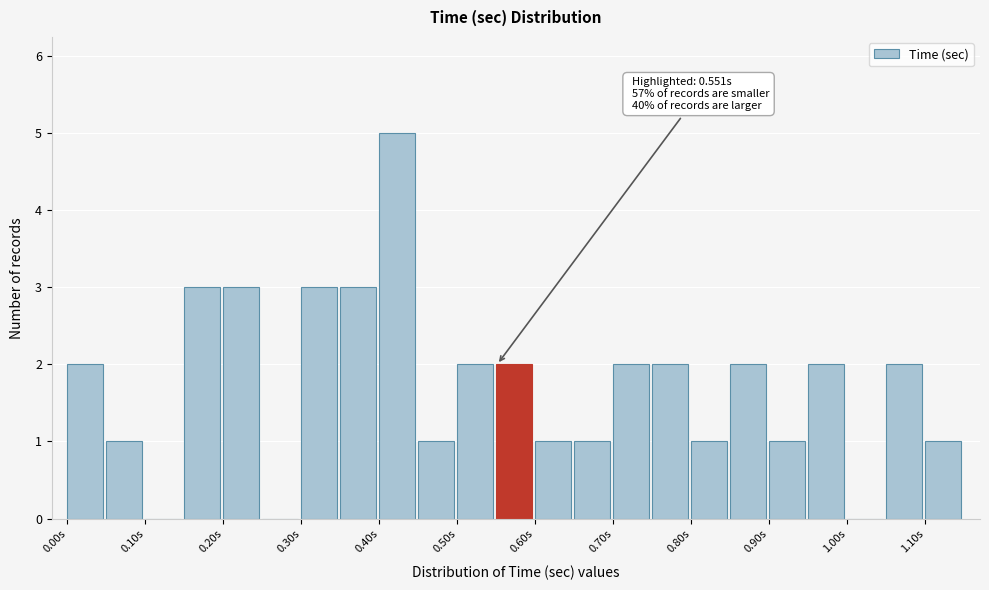

Which range on the x-axis has the tallest bar?

0.40 to 0.45